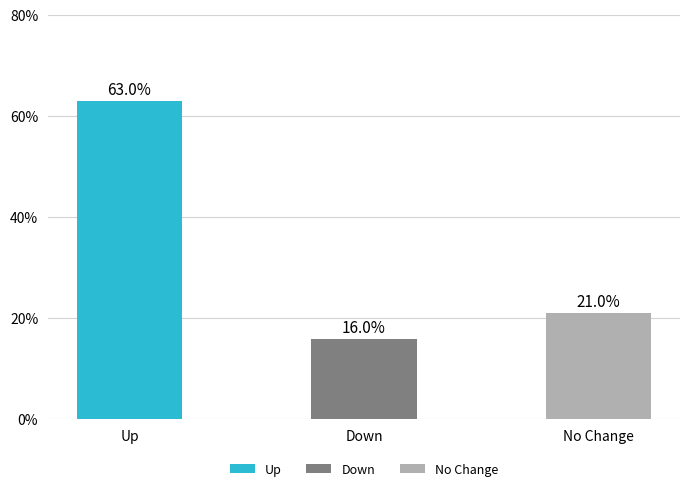

Which has a higher value, Up or Down?

Up